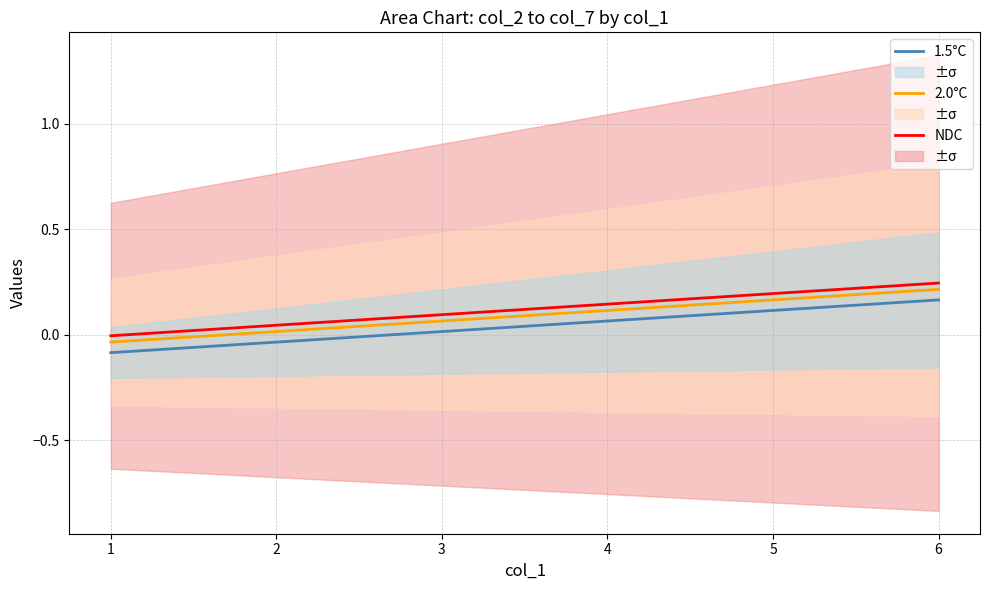

What are all the series names shown in the legend?

NDC, 2.0°C, 1.5°C